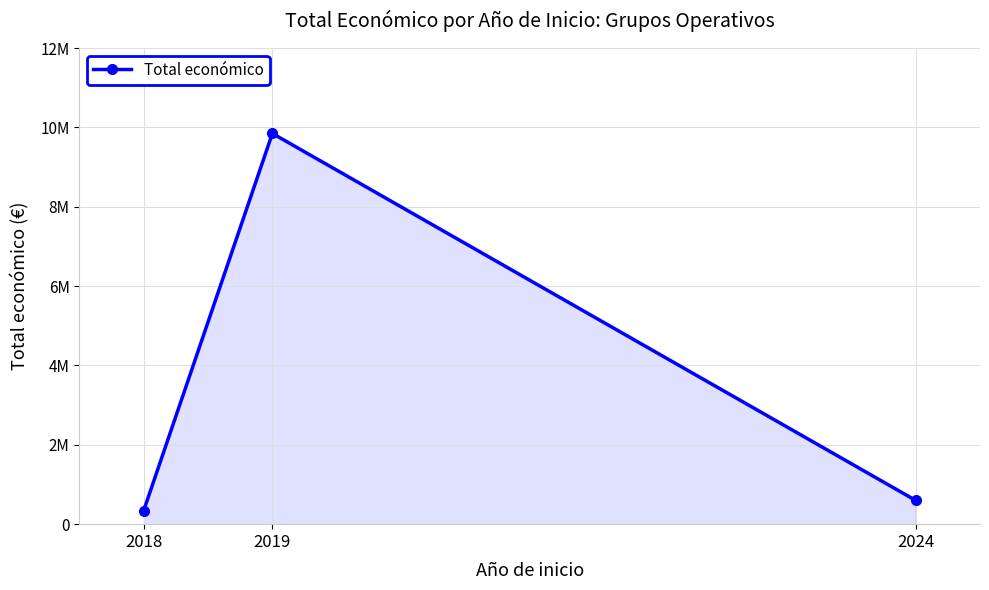

What is the difference between the maximum and minimum values?

9503689